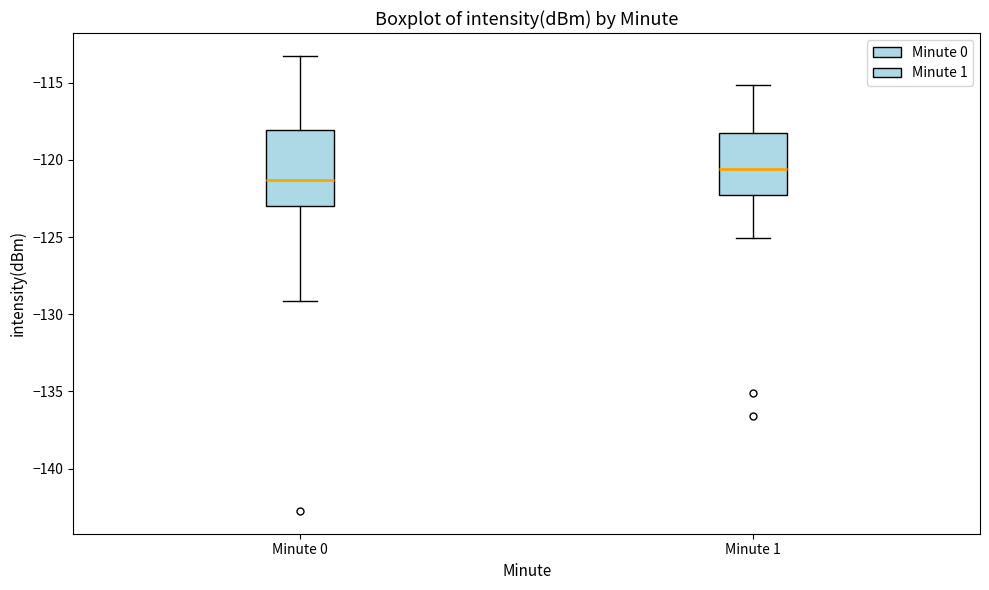

Comparing the boxes themselves (not the whiskers), which one is the tallest?

Minute 0